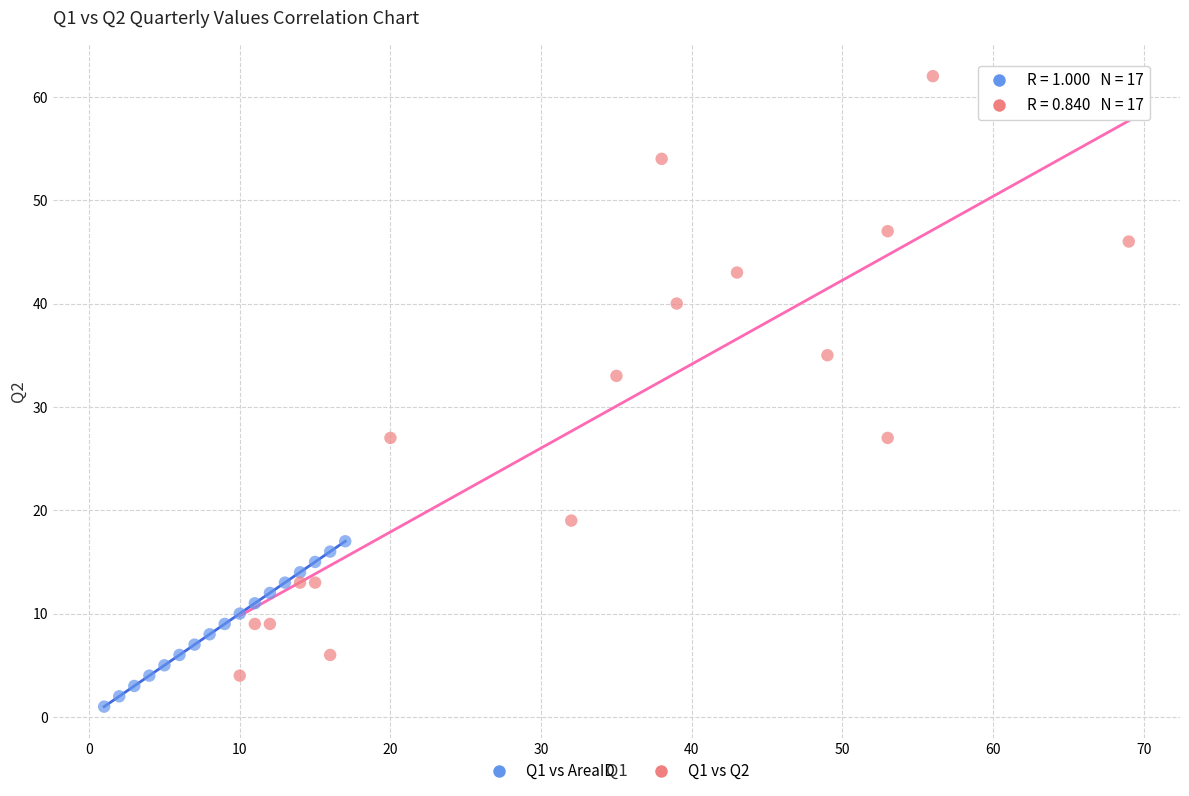

Which series contains the highest Y value?

Q1 vs Q2